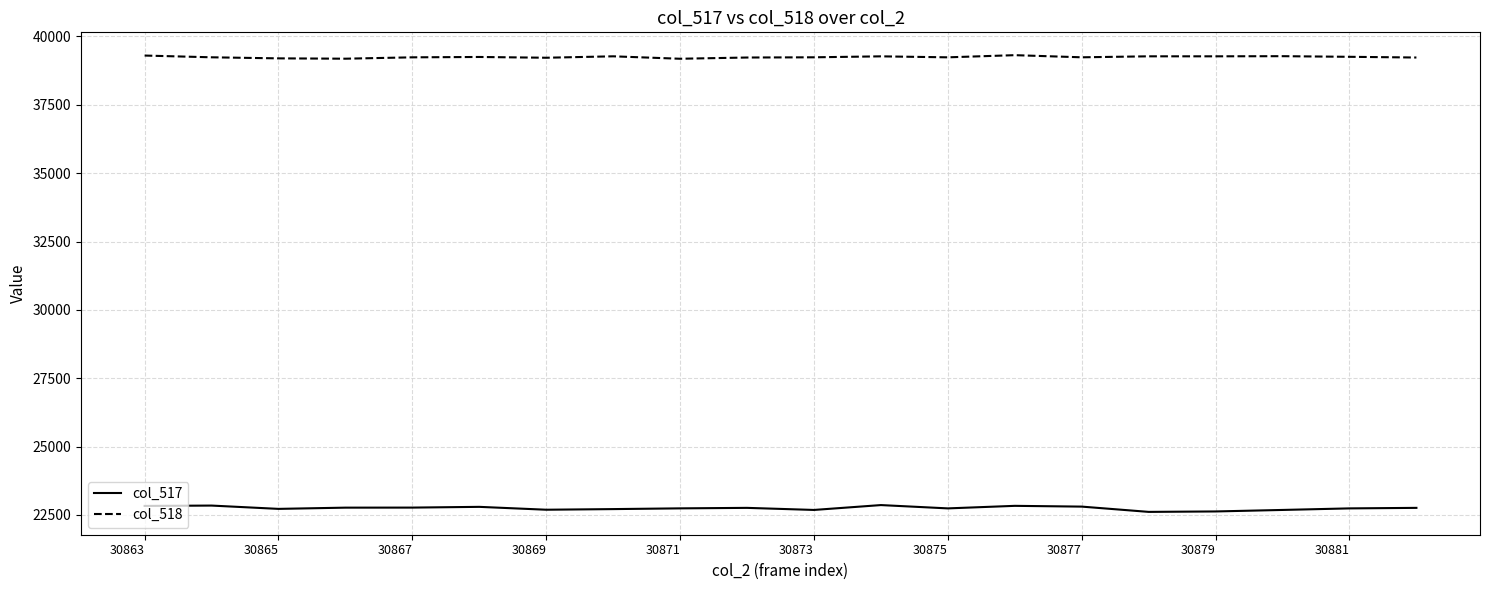

Is this an area chart (filled region under the line)?

No